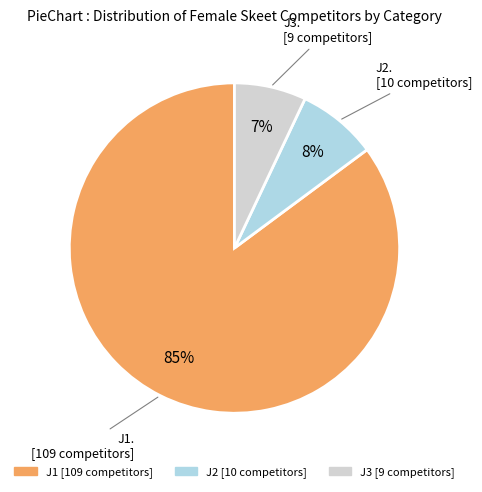

Which category accounts for the majority?

J1